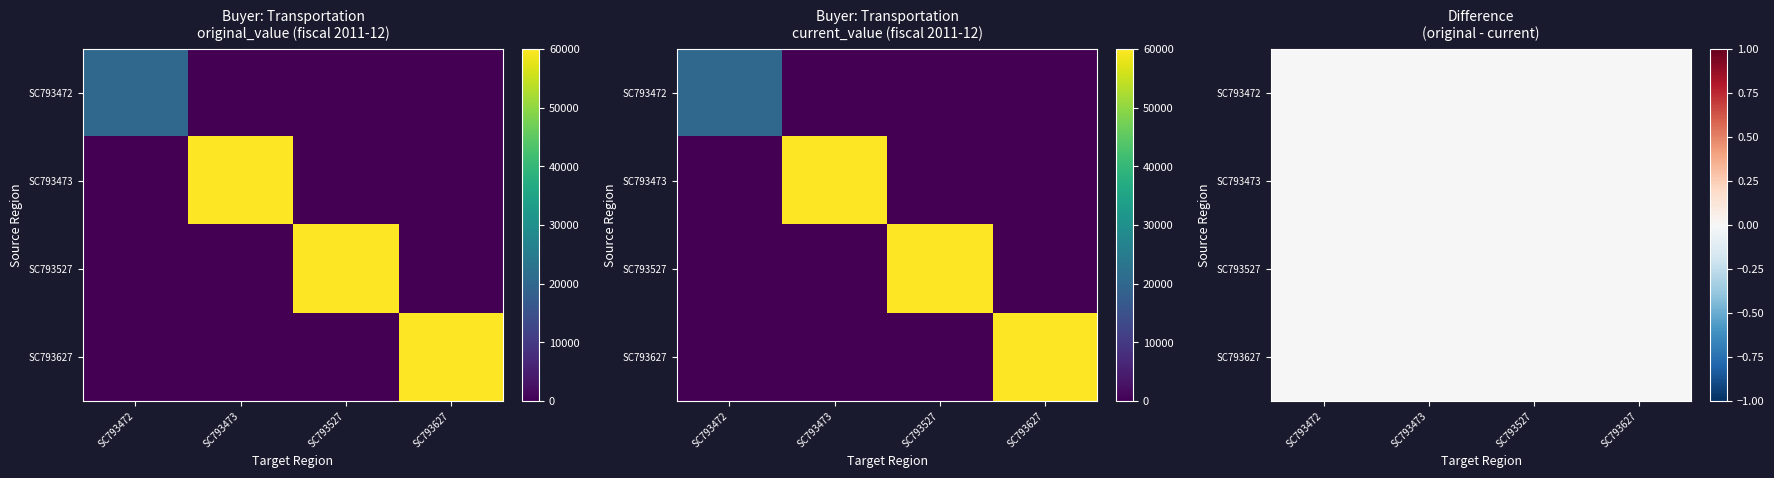

What is the difference between the maximum and minimum values in the SC793627 series?

60000